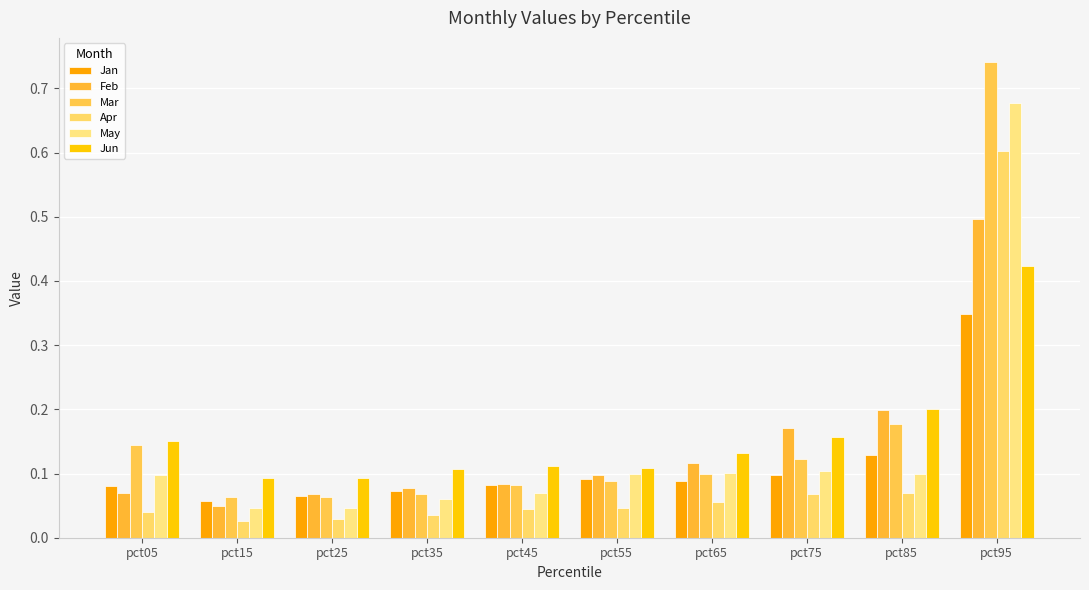

What is the value of the Jun bar at the 10th from the left?

0.4